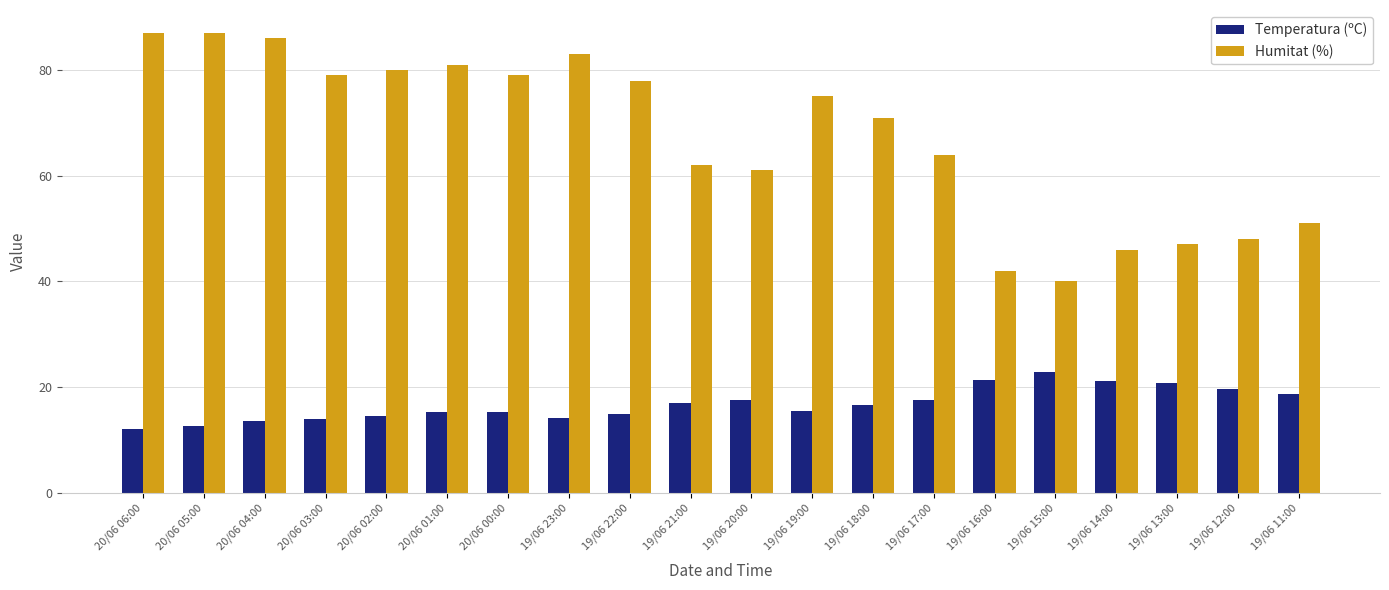

At which label does Humitat (%) first exceed 75?

20/06 06:00